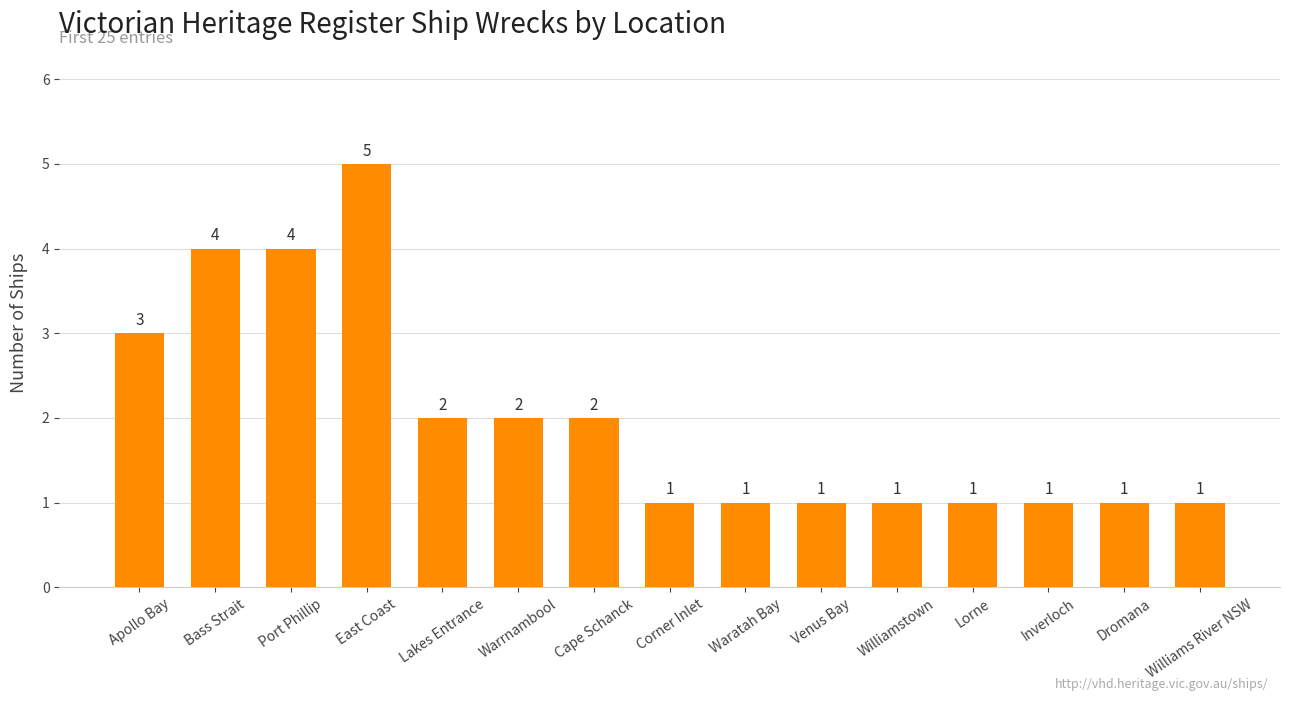

What is the ratio of the value at Port Phillip to the value at Venus Bay?

4.0